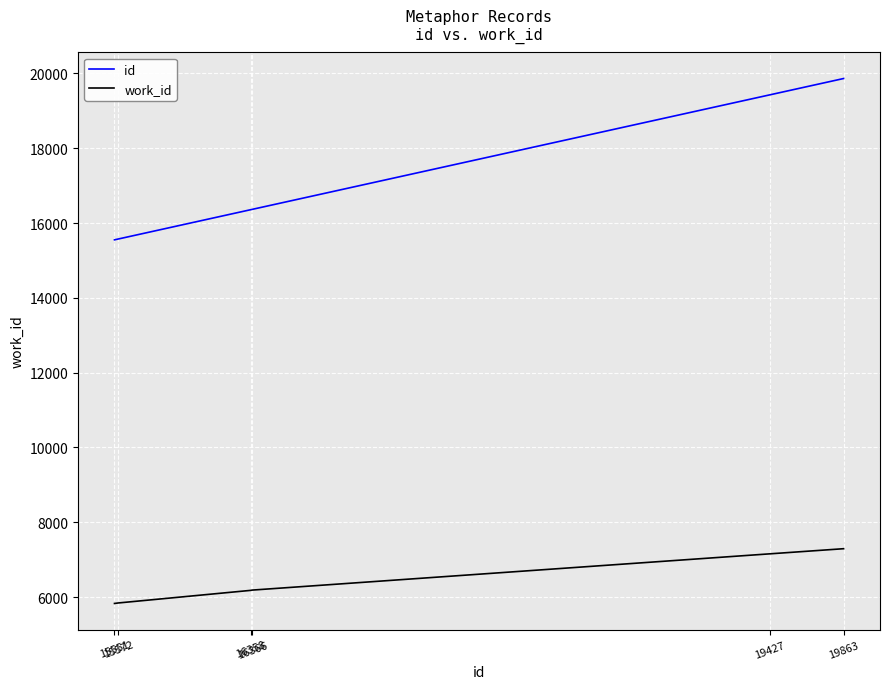

True or false: work_id and id intersect in this chart.

False